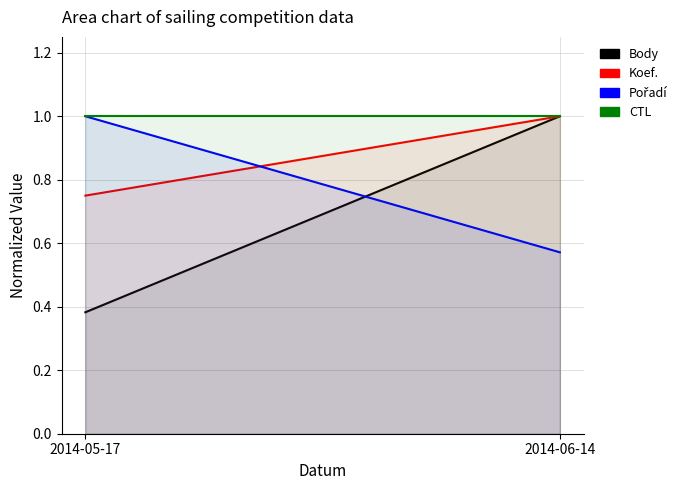

Reading left to right, transcribe all the data shown in this chart.

Body: 0.4	1.0
Koef.: 0.8	1.0
Pořadí: 1.0	0.6
CTL: 1.0	1.0